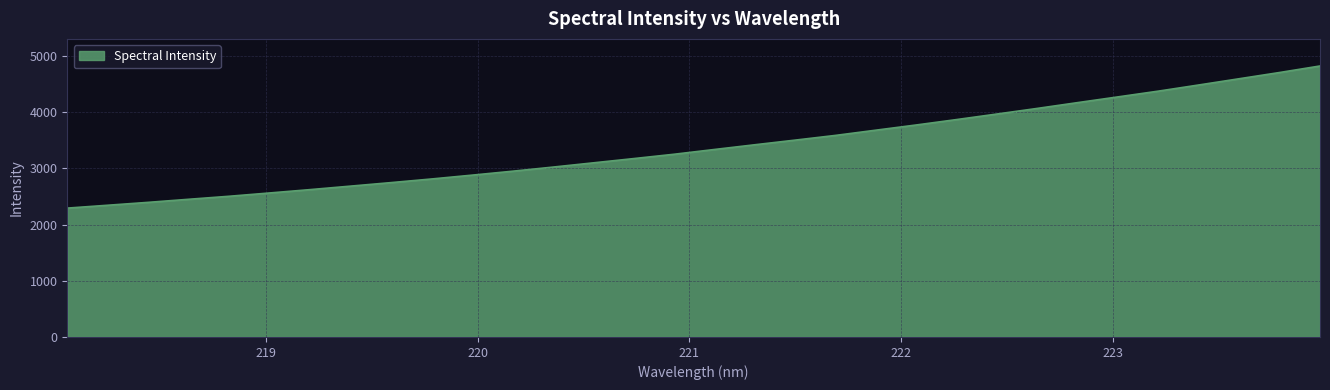

What is the maximum value shown in the chart?

4819.9